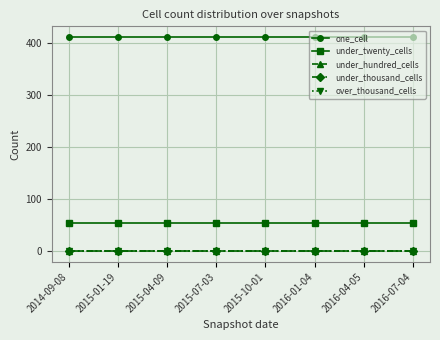

Rank the series at 2016-04-05 from lowest to highest value.

under_hundred_cells, under_thousand_cells, over_thousand_cells, under_twenty_cells, one_cell